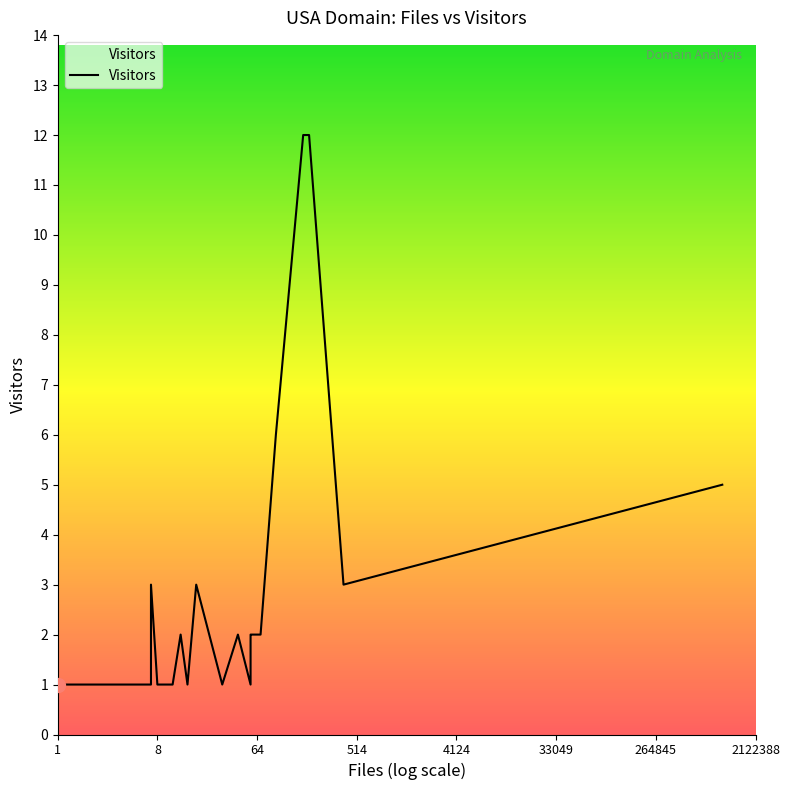

Is it true that the value at 18 is 1?

False